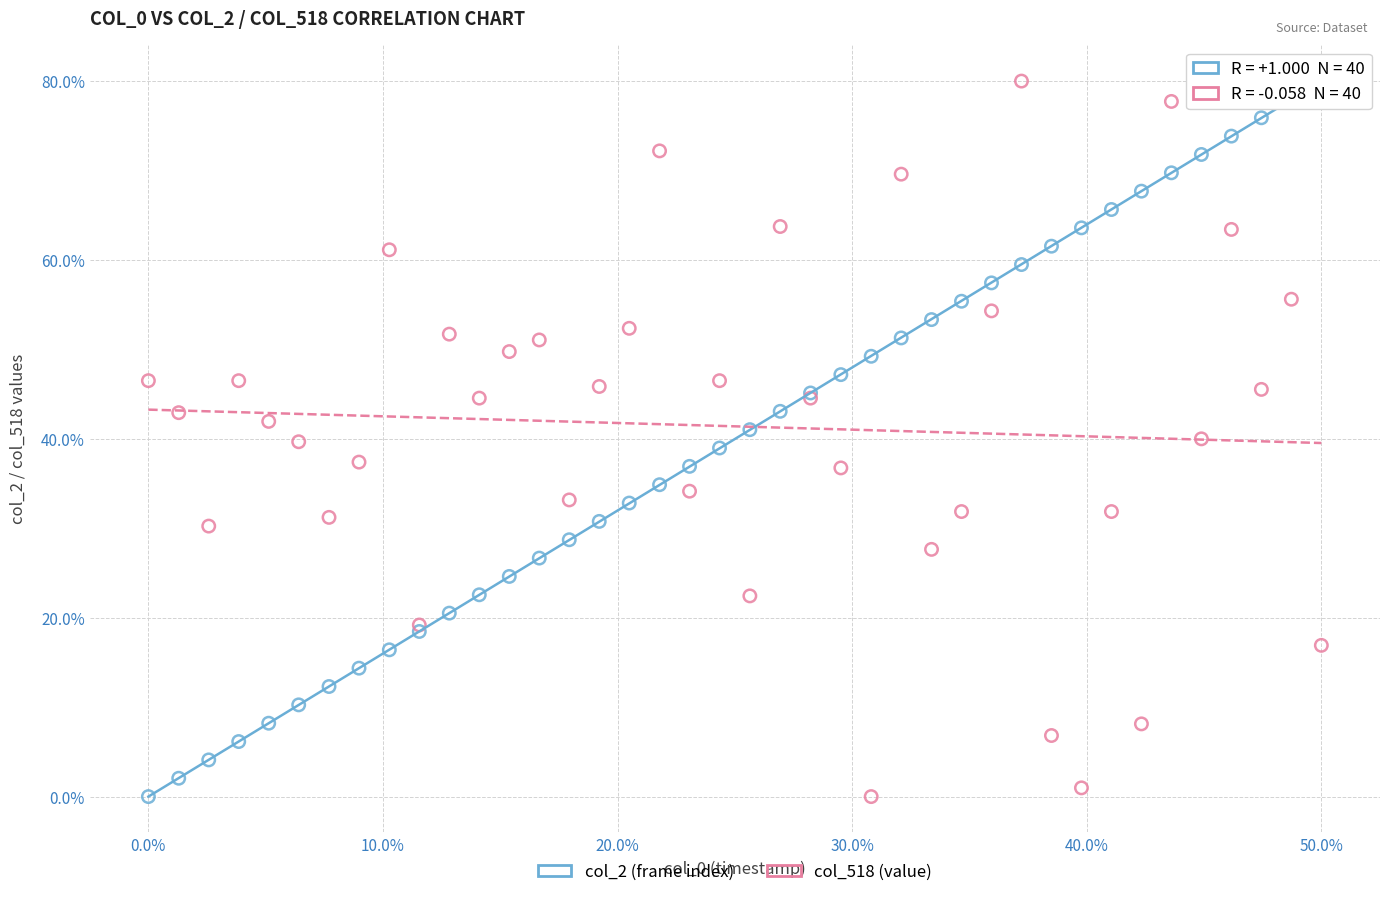

What are all the series names shown in the legend?

col_2 (frame index), col_518 (value)